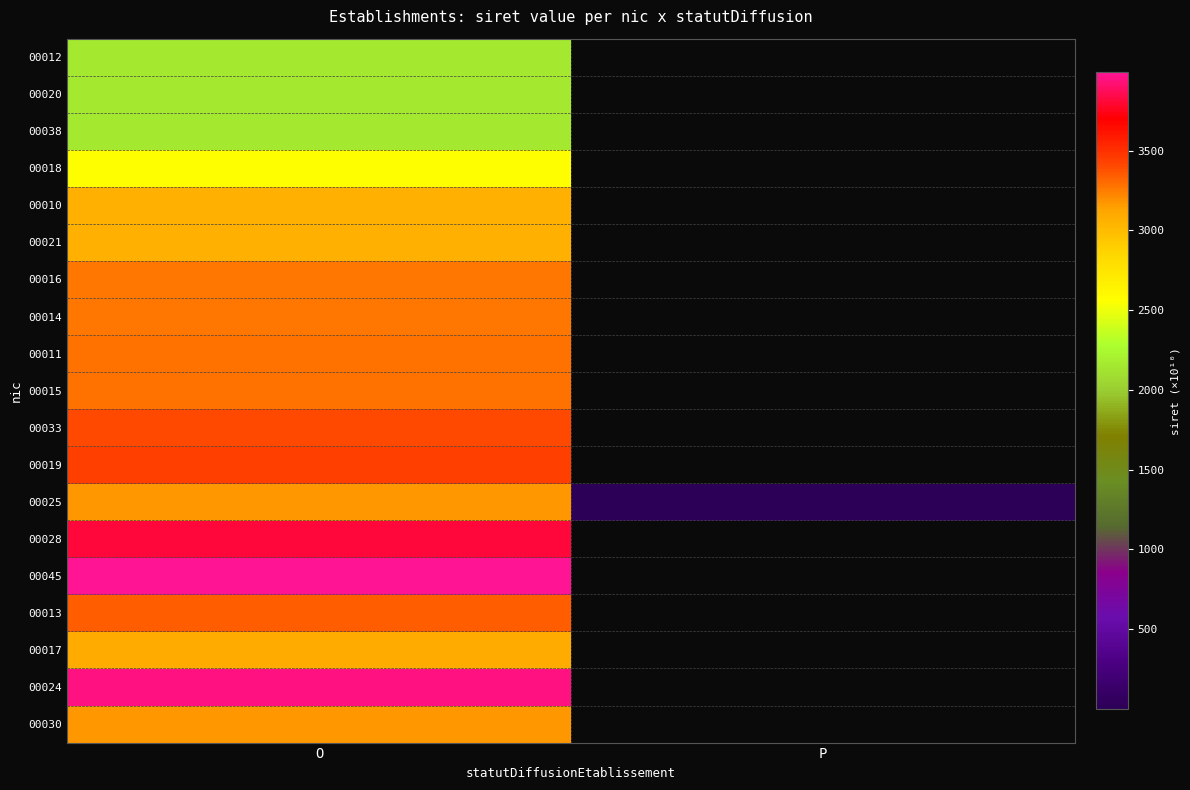

What is the highest value of the 00015 series?

3283.6